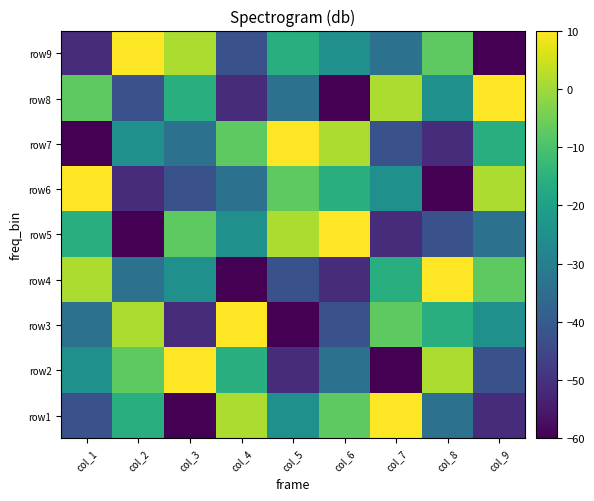

What is the spread (max minus min) of values at col_1?

70.0